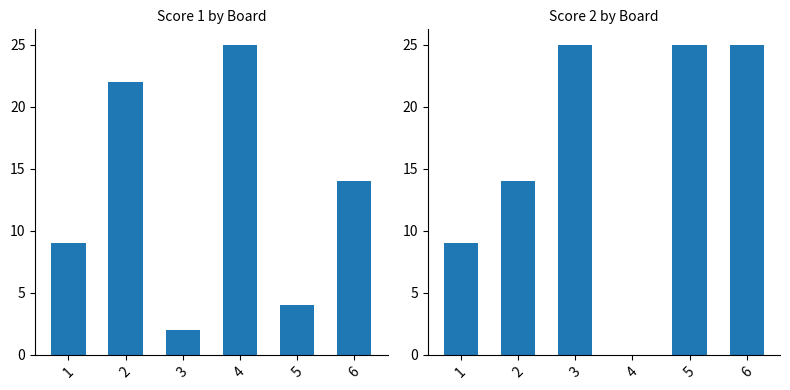

What are all the series names shown in the legend?

Score 1, Score 2